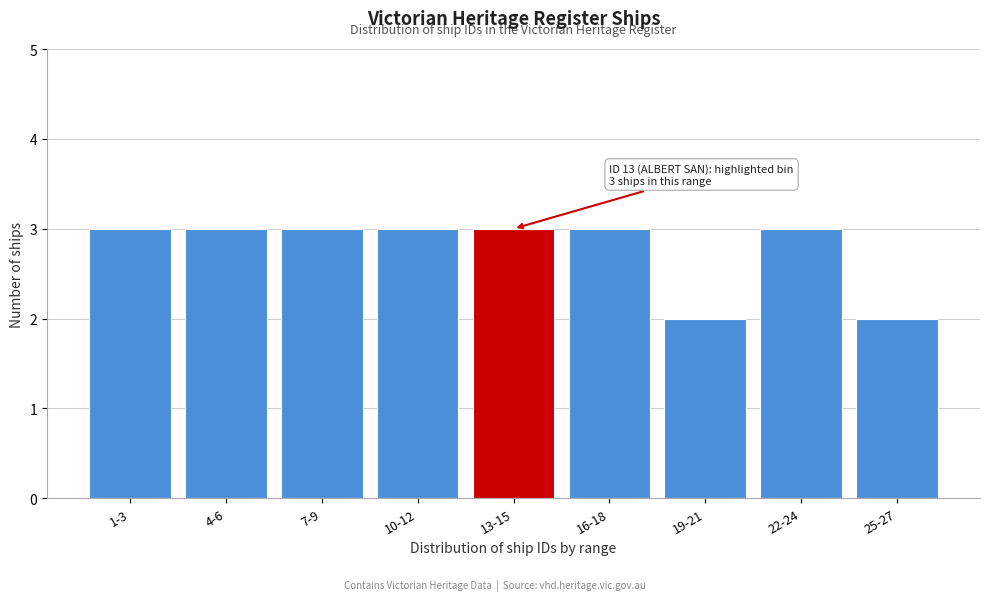

Reading right to left, what are all the values shown in this chart?

25-27=2	22-24=3	19-21=2	16-18=3	13-15=3	10-12=3	7-9=3	4-6=3	1-3=3